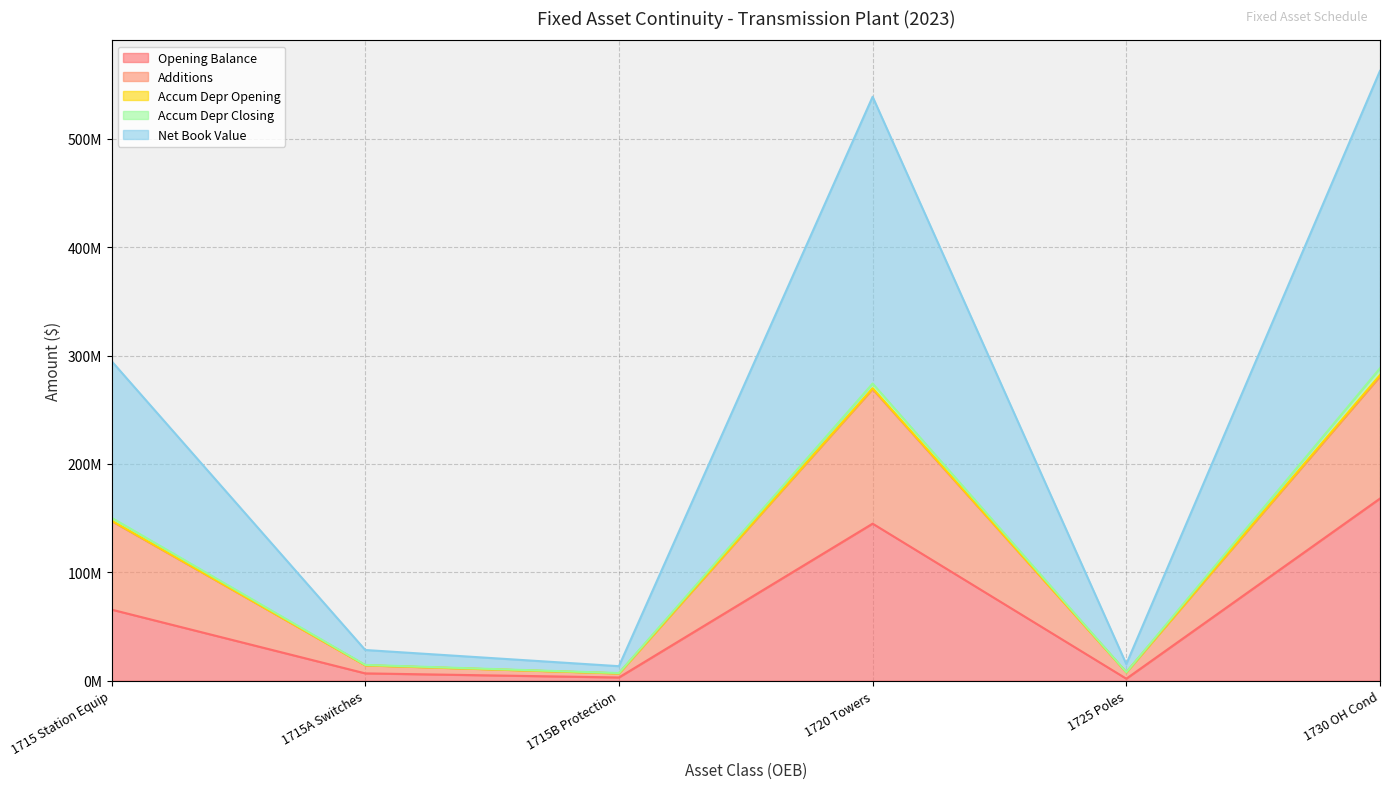

What is the sum of all Opening Balance values?

389.7